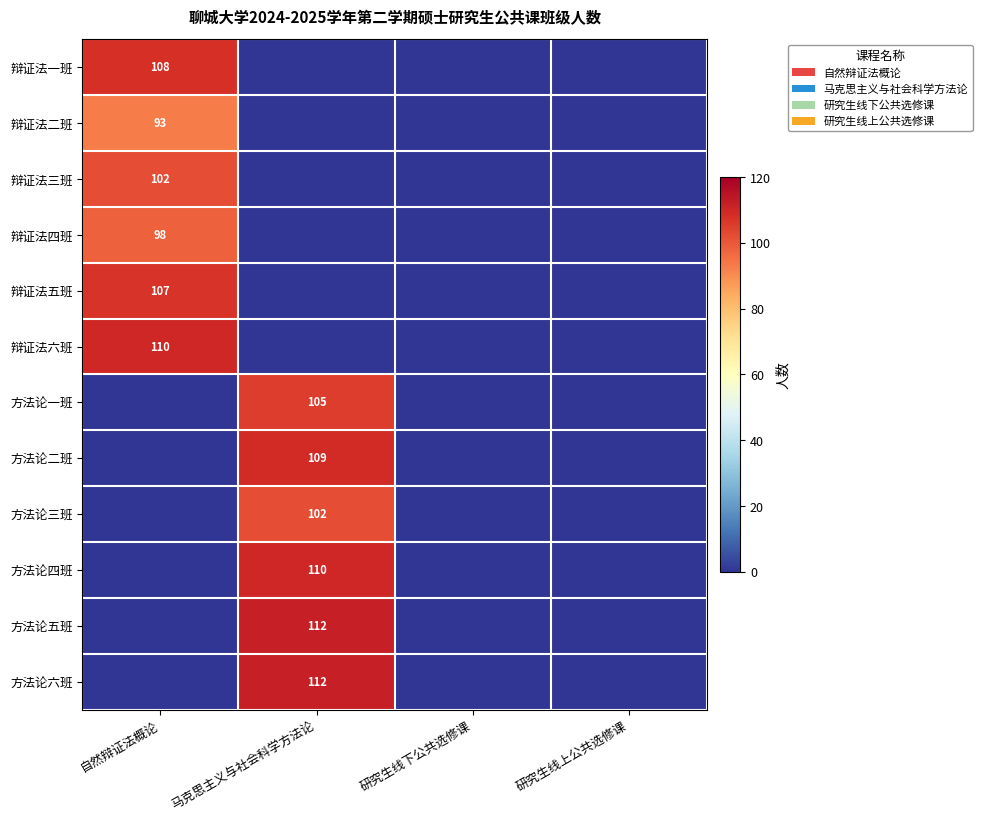

The value of 方法论一班 at 马克思主义与社会科学方法论 is 105. True or false?

True